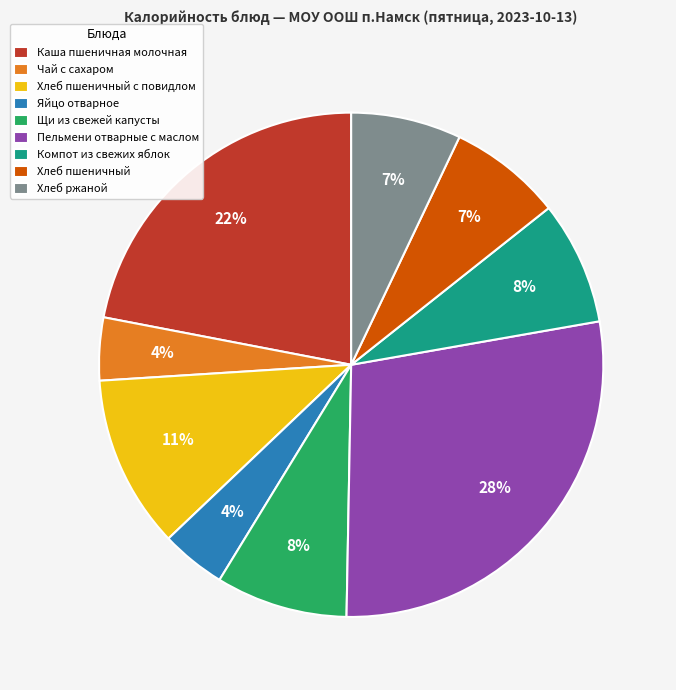

Is there a majority slice in this chart?

No